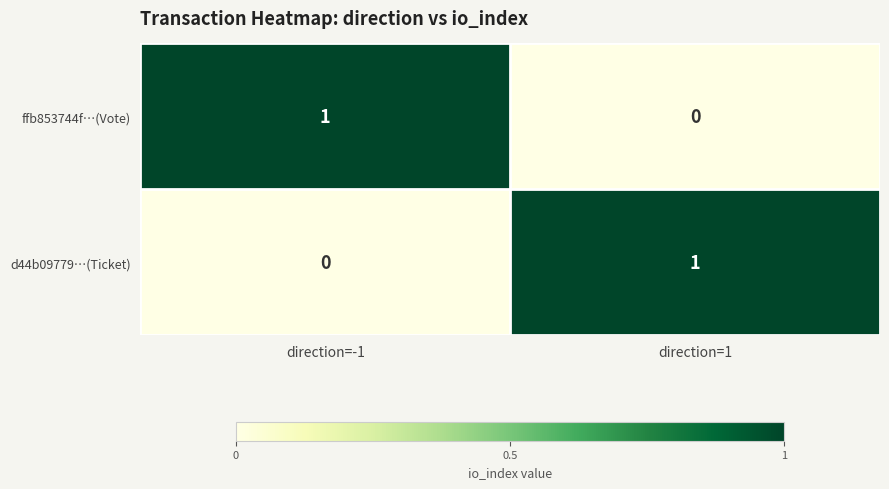

List the labels in order of ffb853744f…(Vote) value, largest first.

direction=-1, direction=1